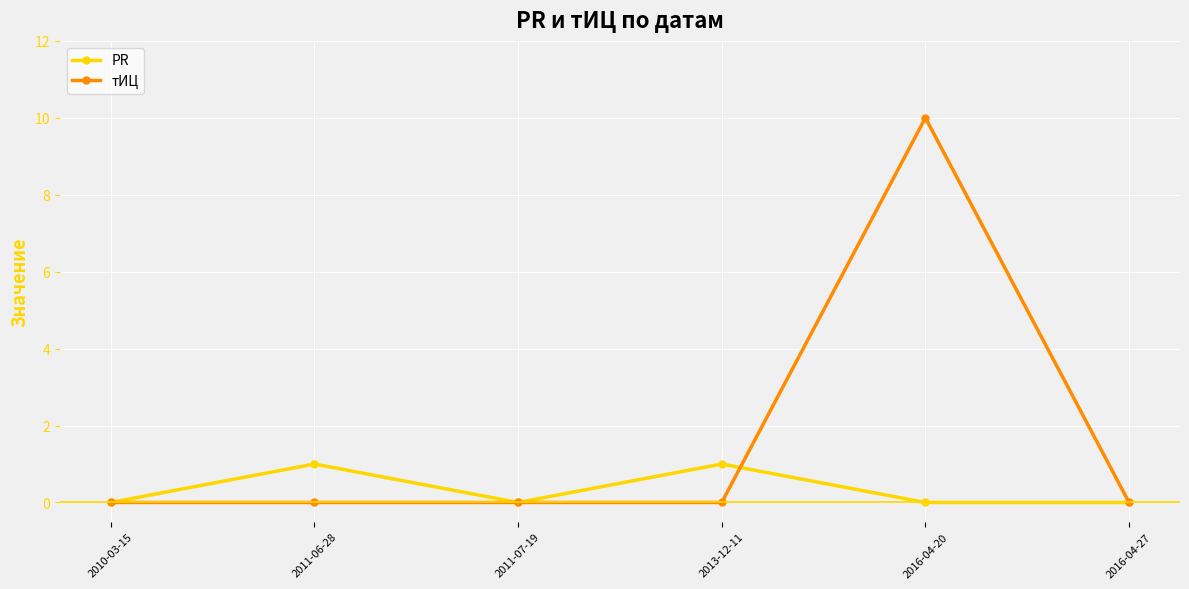

Which series has the largest range (max minus min)?

тИЦ